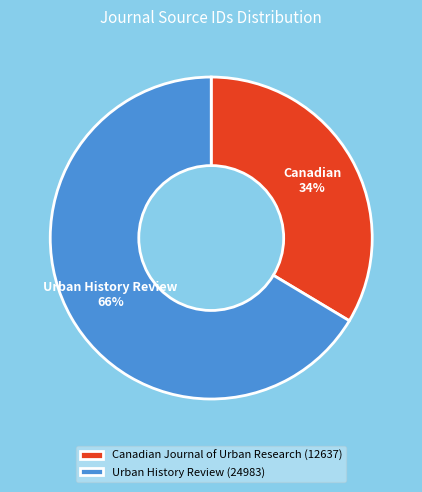

What is the smallest slice in the pie chart?

Canadian Journal of Urban Research